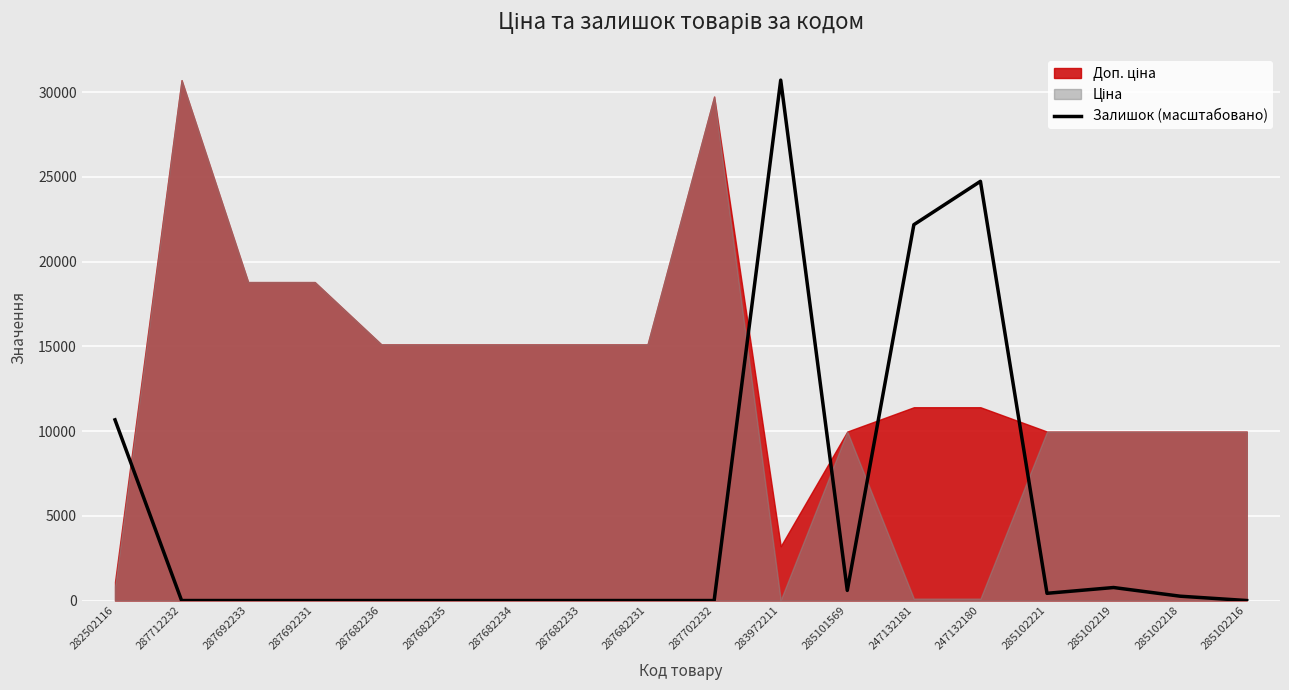

How many categories are shown in the chart?

18